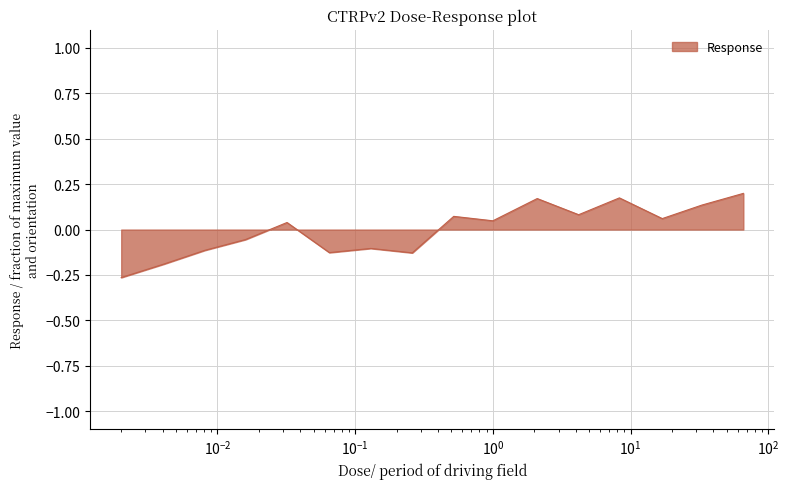

List the labels in order of value, largest first.

66.0, 8.3, 2.1, 33.0, 4.2, 0.52, 17.0, 1.0, 0.032, 0.016, 0.13, 0.0081, 0.065, 0.26, 0.0041, 0.002